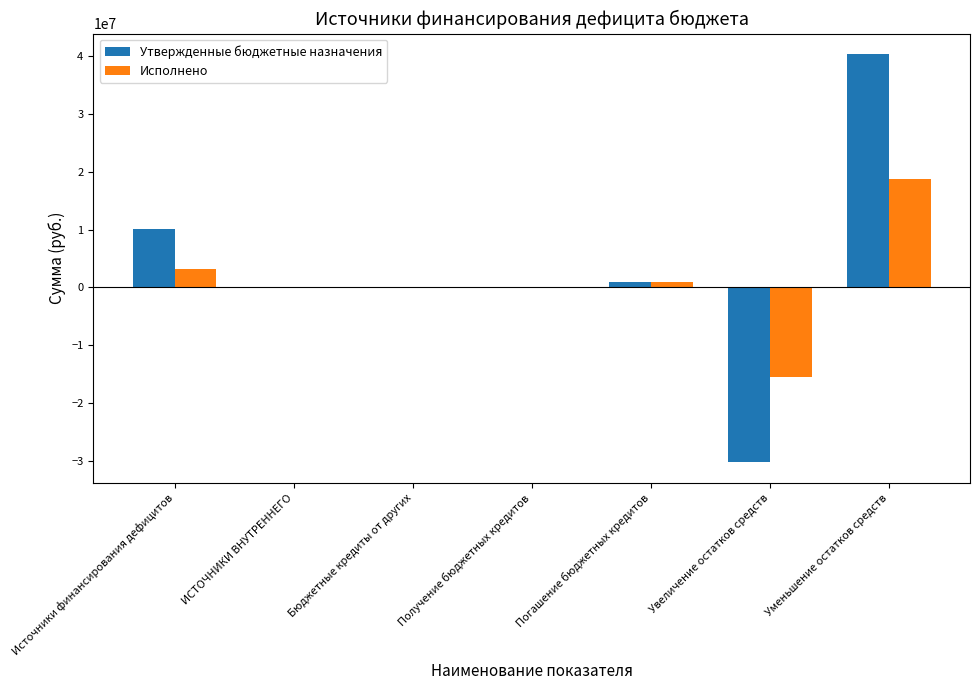

Count the number of data series in this chart.

2